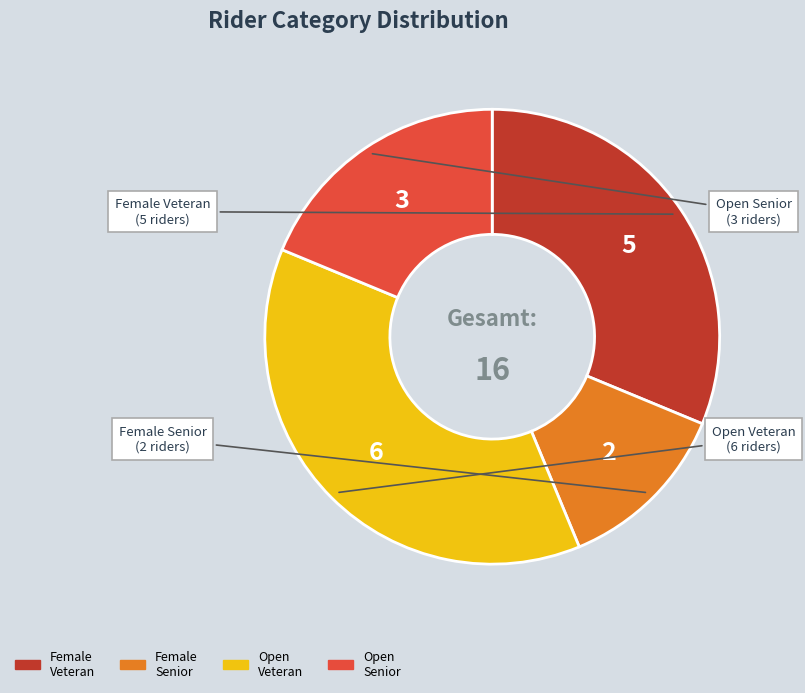

Is there a majority slice in this chart?

No